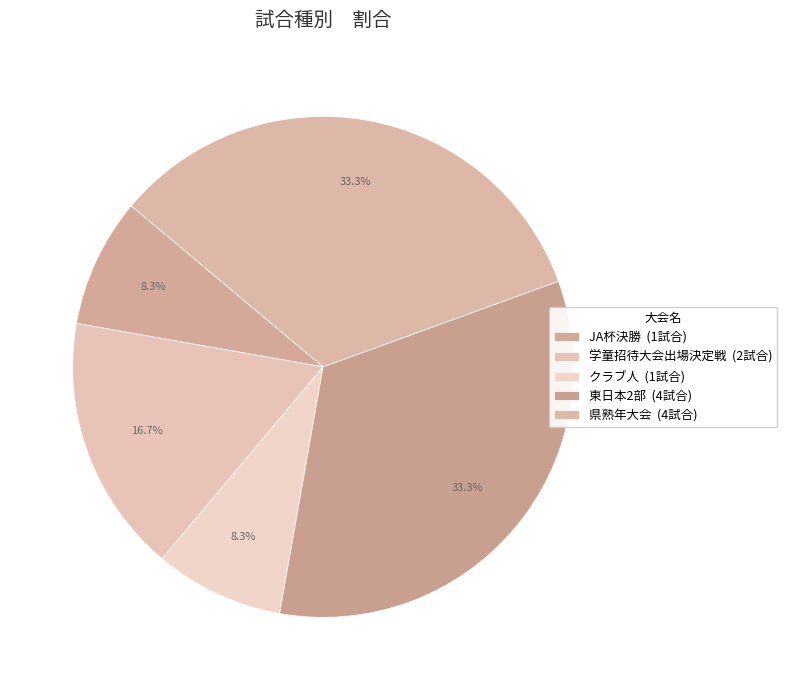

The クラブ人 slice represents 8% of the pie. True or false?

True